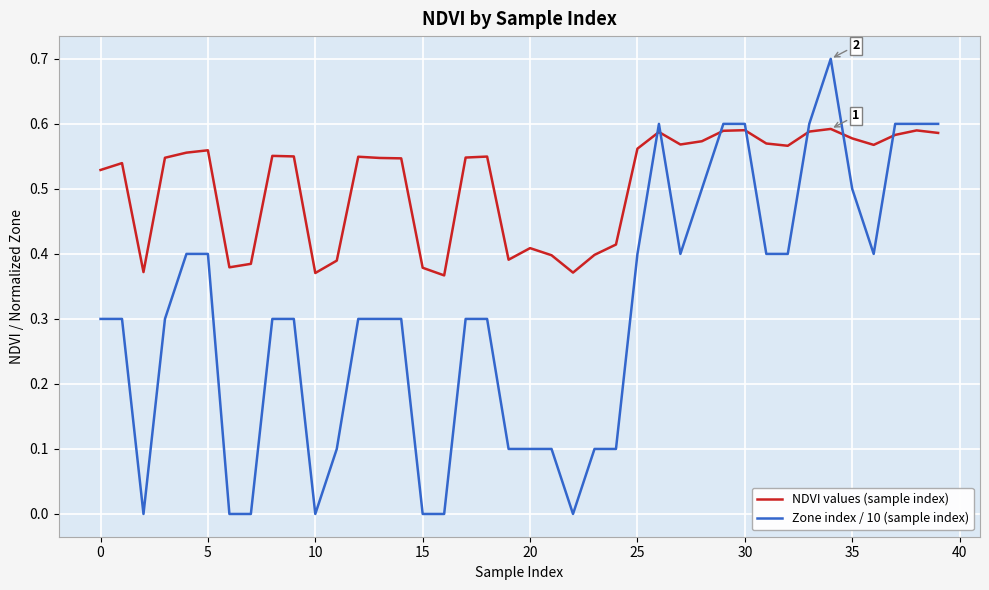

Which series has the widest spread of values?

Zone index / 10 (sample index)